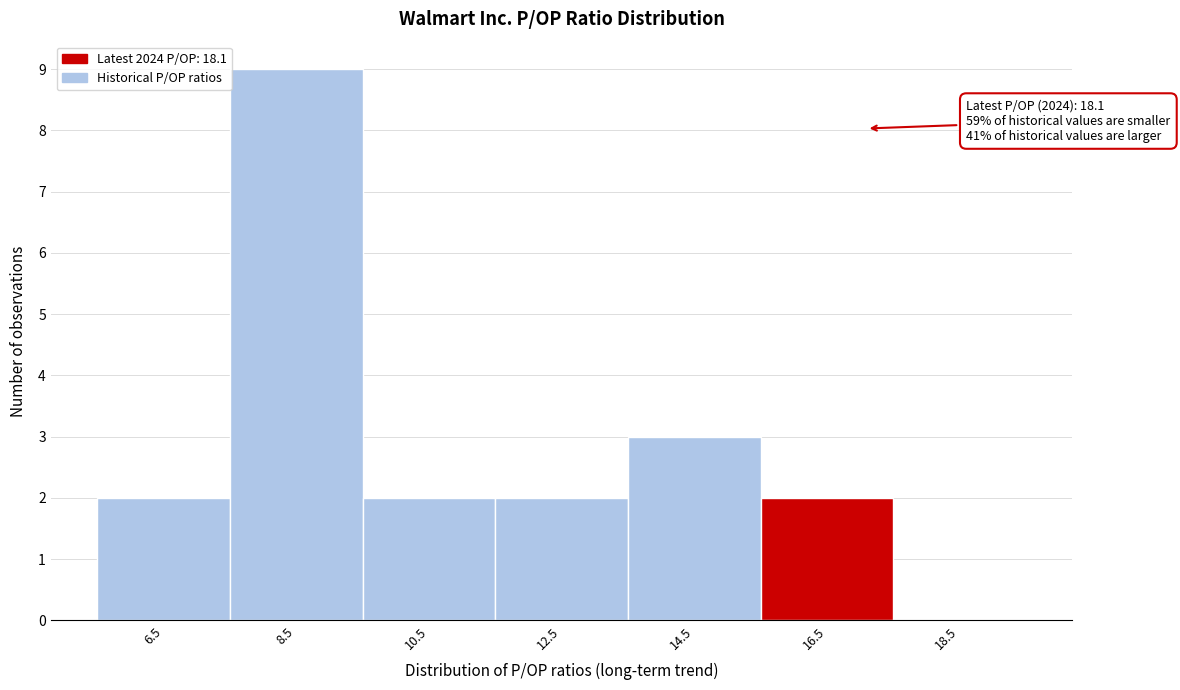

Reading left to right, what are all the values shown in this chart?

6.5=2	8.5=9	10.5=2	12.5=2	14.5=3	16.5=2	18.5=0